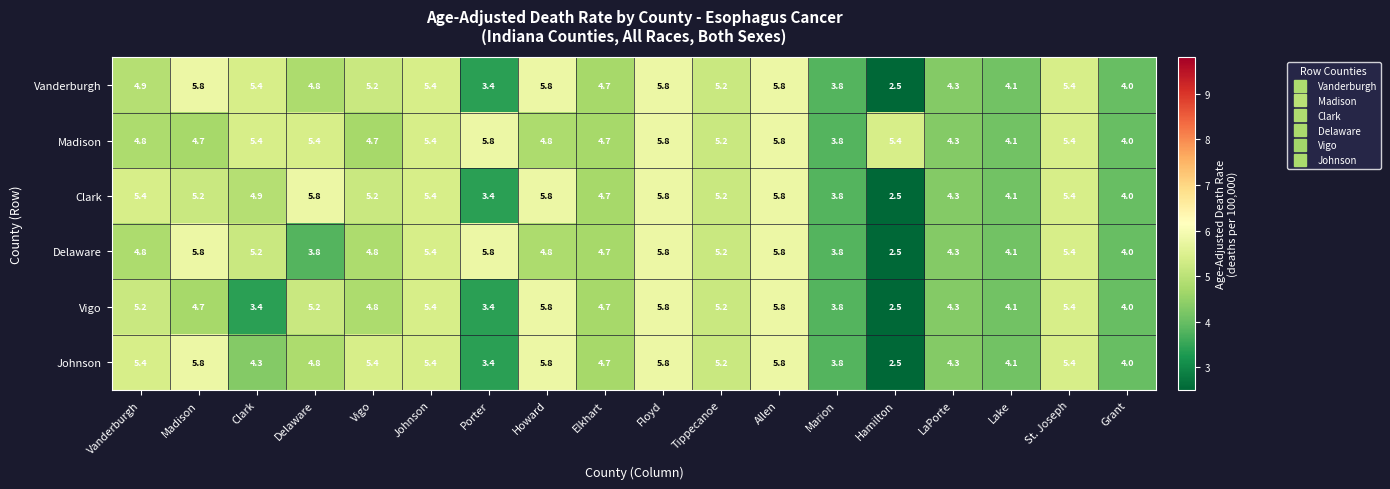

Where does the Delaware series first go above 4?

Vanderburgh